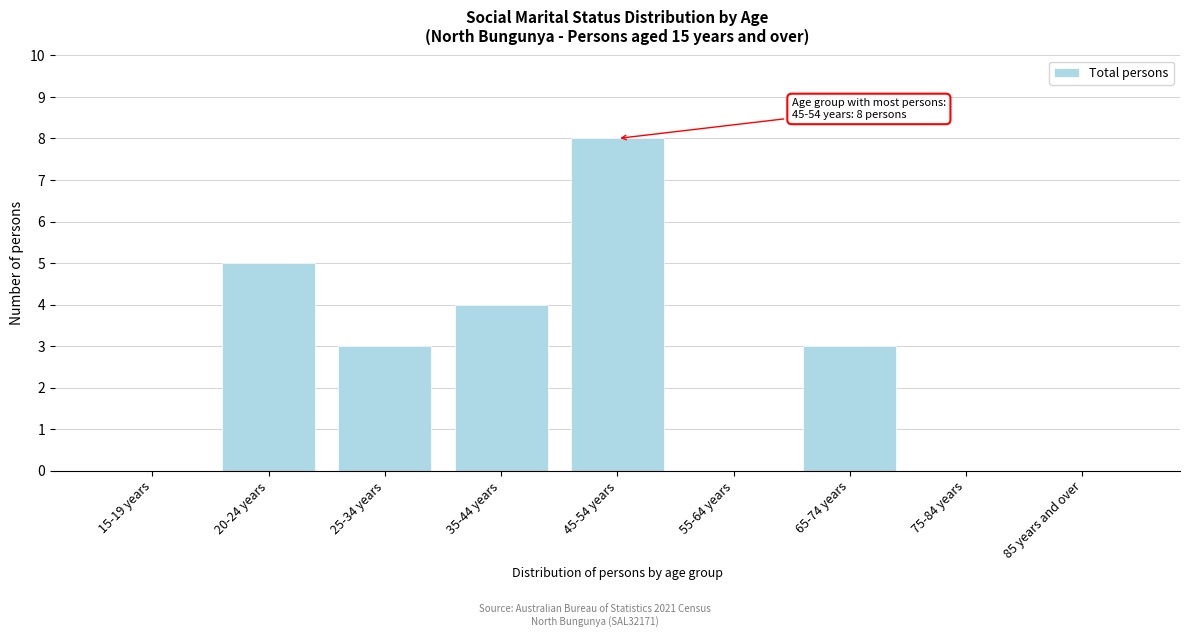

Reading left to right, list all the values displayed in this chart.

15-19 years=0	20-24 years=5	25-34 years=3	35-44 years=4	45-54 years=8	55-64 years=0	65-74 years=3	75-84 years=0	85 years and over=0